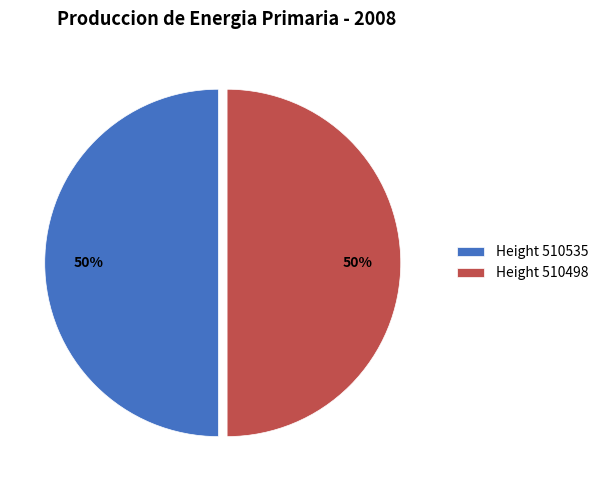

To the nearest percent, what portion does Height 510535 represent?

50%